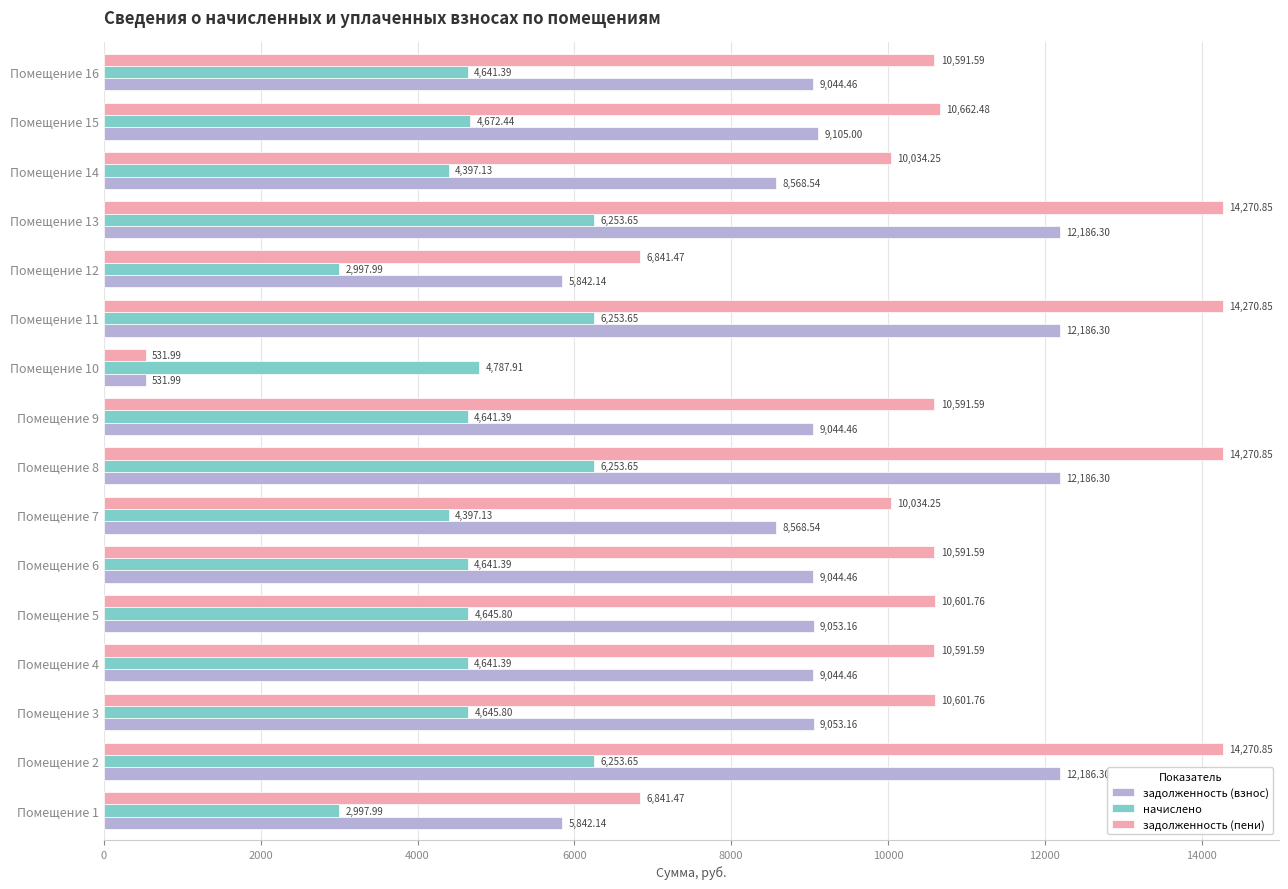

How many categories are shown in the chart?

16